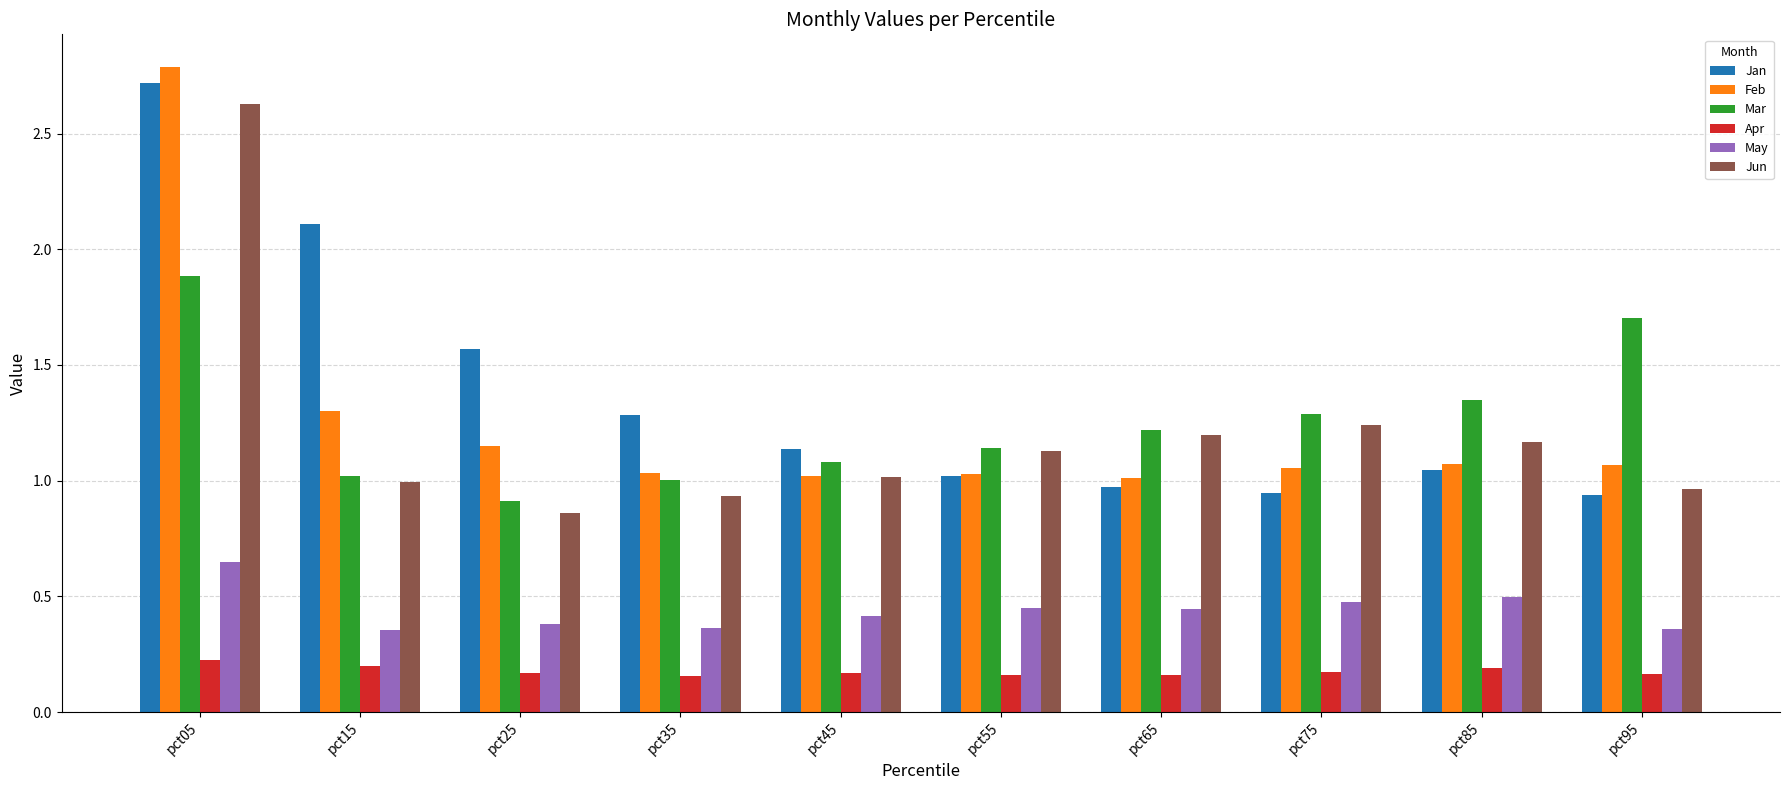

Which series changed the most between pct25 and pct65?

Jan